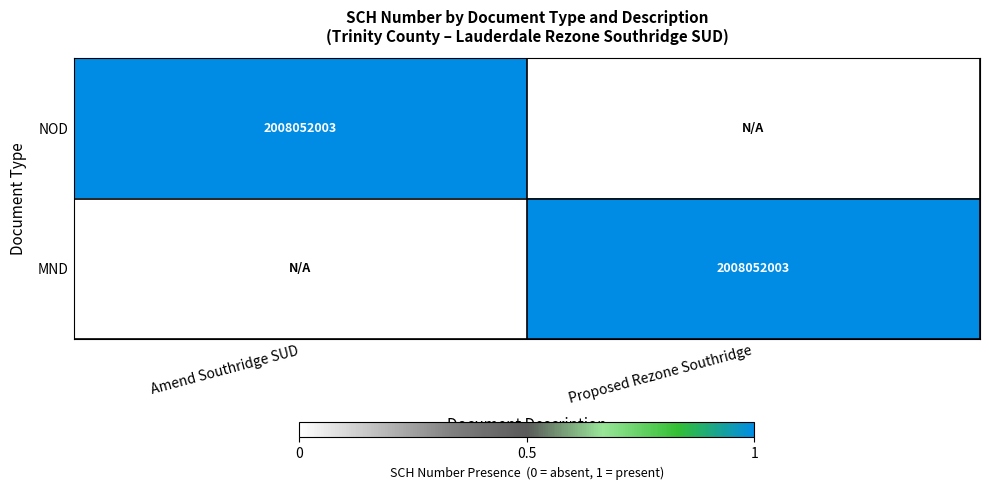

Is it true that NOD equals 1204630182 at Amend Southridge SUD?

False